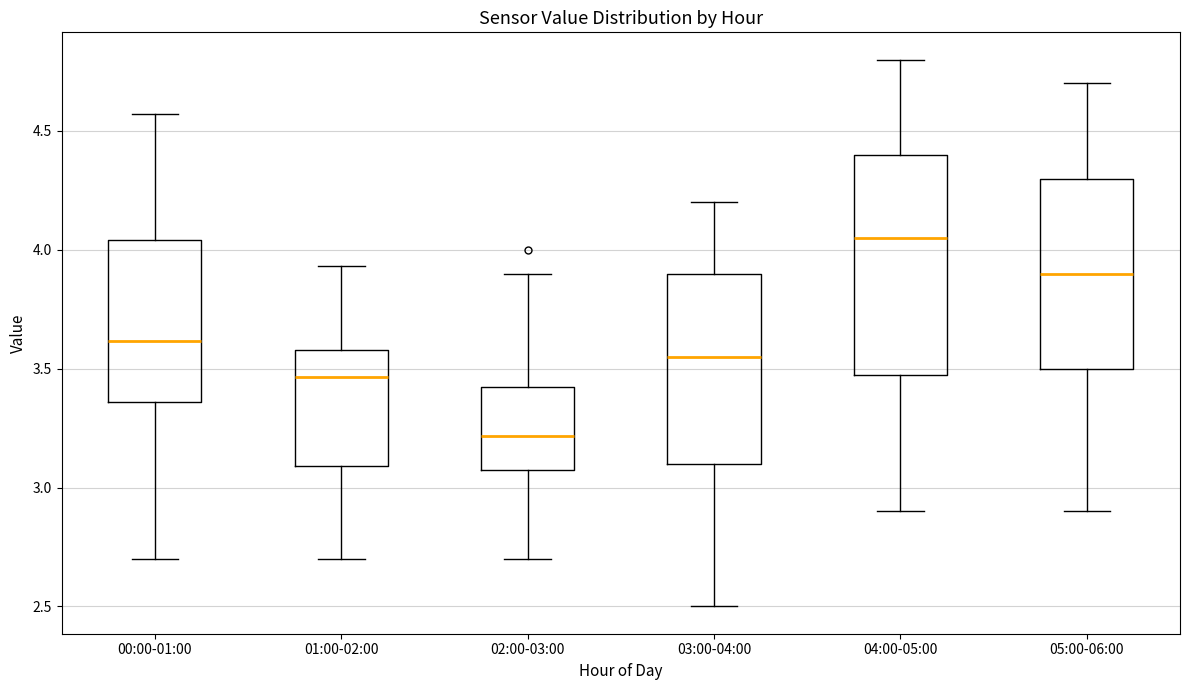

Reading left to right, read every box against the y-axis: the position of its median line, the range the box covers, and the ends of its whiskers. The values are not printed on the chart, so give them approximately, as read against the axis.

00:00-01:00: median 3.60, box 3.35 to 4.05, whiskers 2.70 to 4.55
01:00-02:00: median 3.45, box 3.10 to 3.60, whiskers 2.70 to 3.95
02:00-03:00: median 3.20, box 3.10 to 3.45, whiskers 2.70 to 3.90
03:00-04:00: median 3.55, box 3.10 to 3.90, whiskers 2.50 to 4.20
04:00-05:00: median 4.05, box 3.50 to 4.40, whiskers 2.90 to 4.80
05:00-06:00: median 3.90, box 3.50 to 4.30, whiskers 2.90 to 4.70